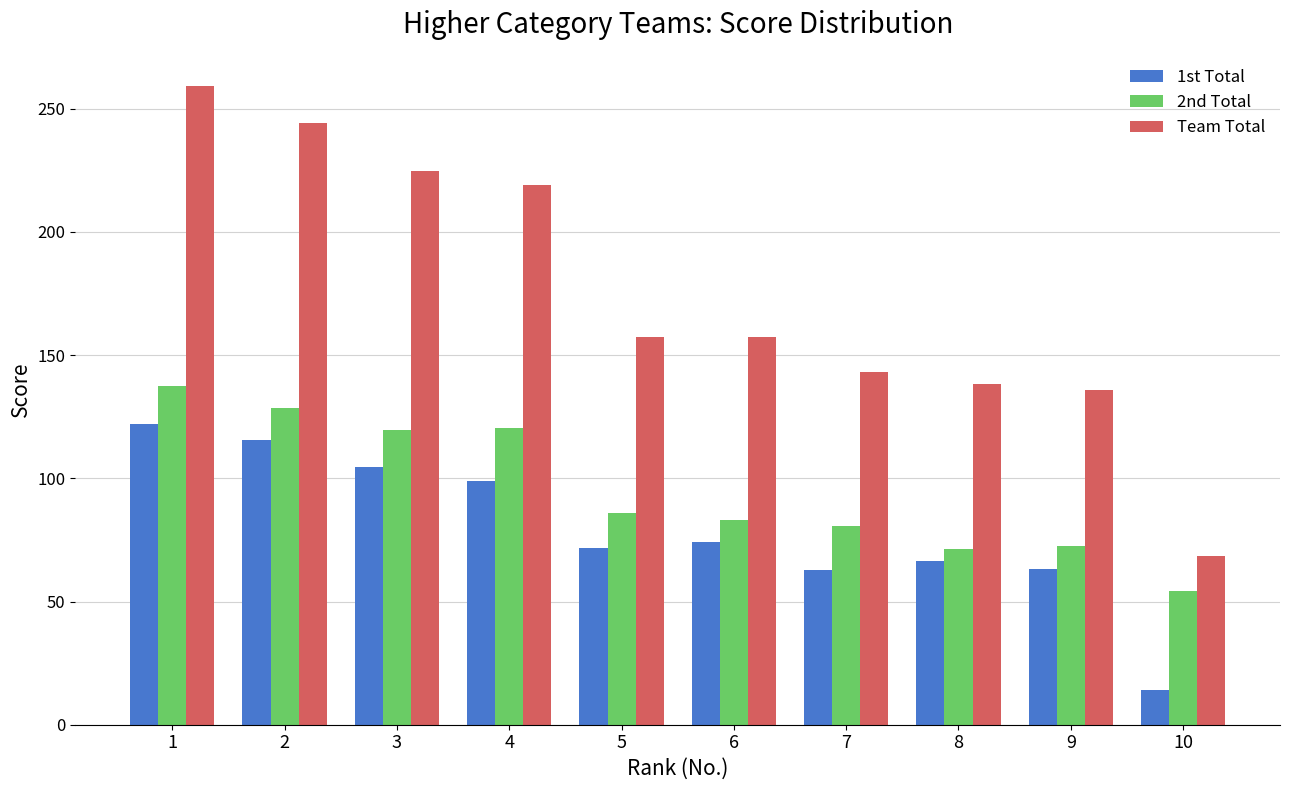

At which category does the chart reach its peak across all series?

1